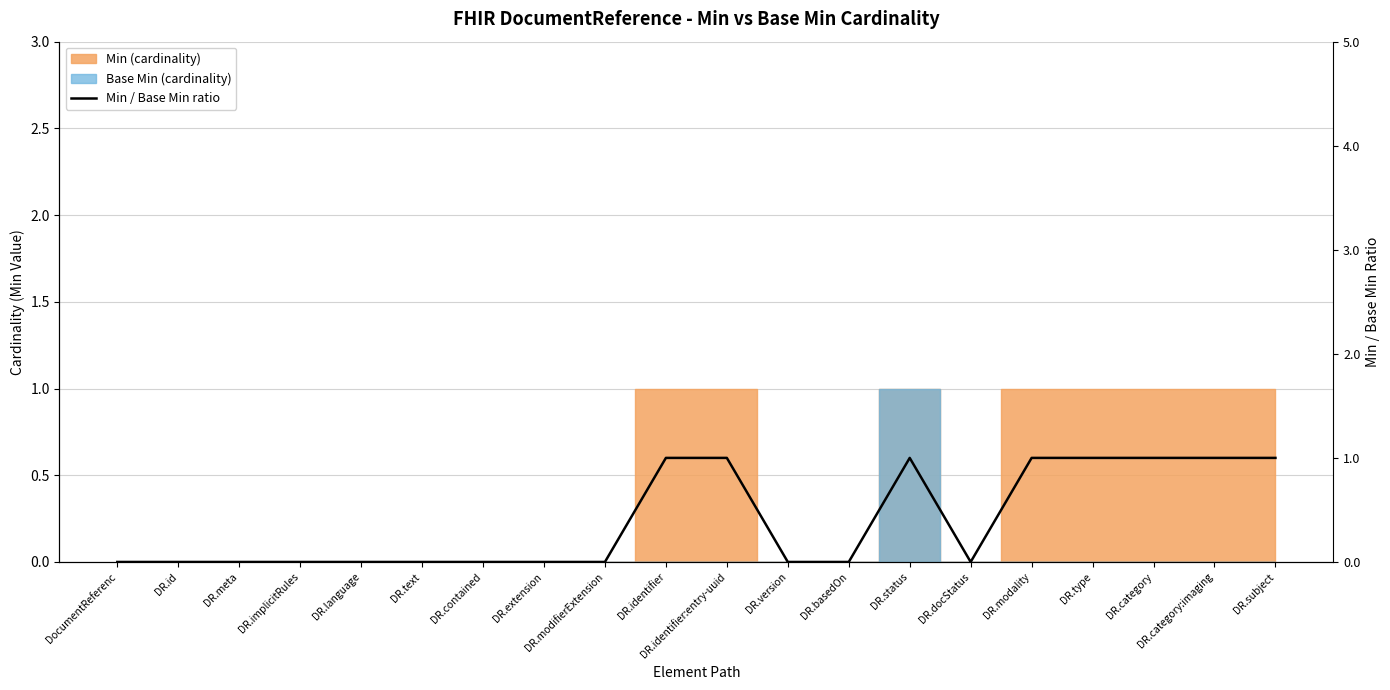

Rank the categories by value from lowest to highest.

DocumentReferenc, DR.id, DR.meta, DR.implicitRules, DR.language, DR.text, DR.contained, DR.extension, DR.modifierExtension, DR.version, DR.basedOn, DR.docStatus, DR.identifier, DR.identifier:entry-uuid, DR.status, DR.modality, DR.type, DR.category, DR.category:imaging, DR.subject